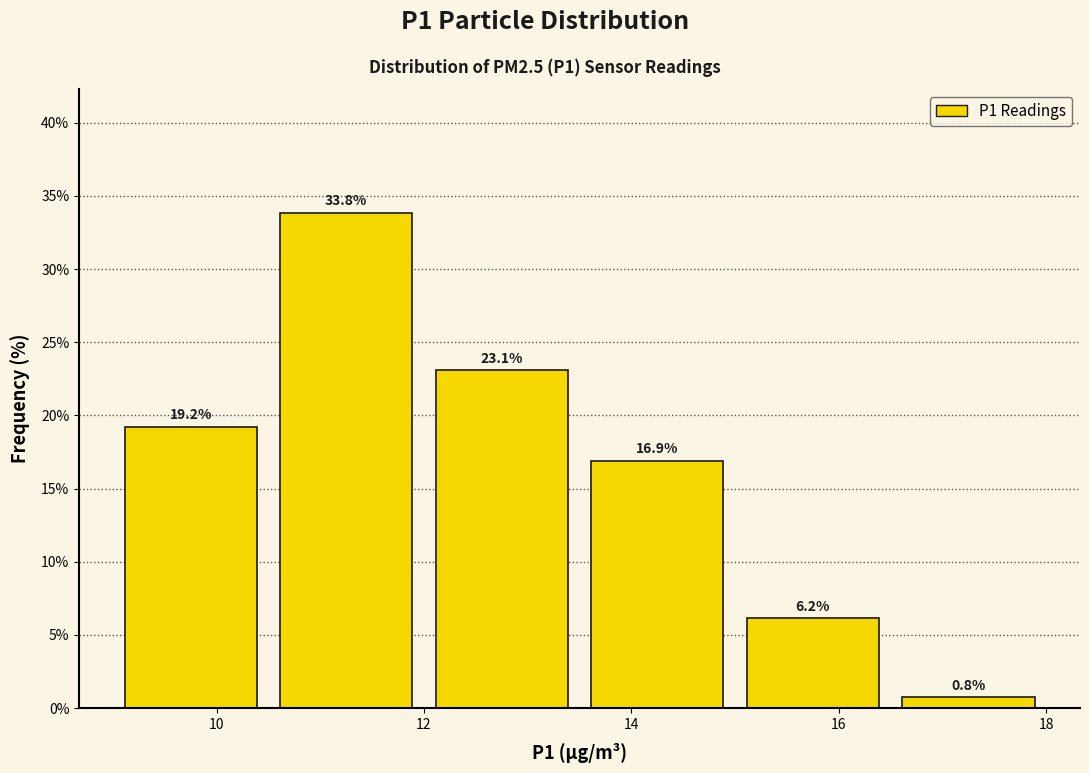

Reading left to right, list every bar in this chart as the range it spans on the x-axis followed by its height. The bar edges are not printed on the chart, so give them approximately, as read against the axis.

9.0 to 10.5: 19.2
10.5 to 12.0: 33.8
12.0 to 13.5: 23.1
13.5 to 15.0: 16.9
15.0 to 16.5: 6.2
16.5 to 18.0: 0.8